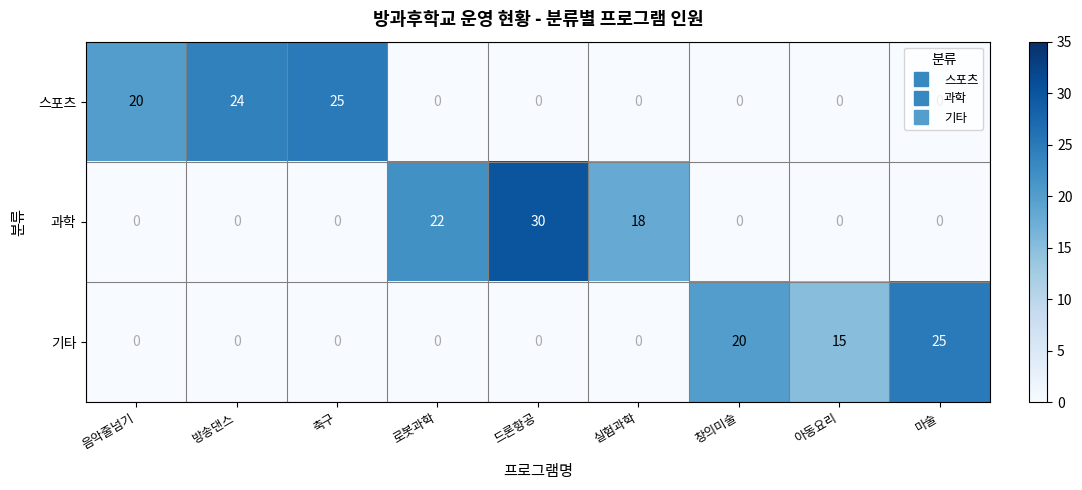

The value of 기타 at 창의미술 is 20. True or false?

True